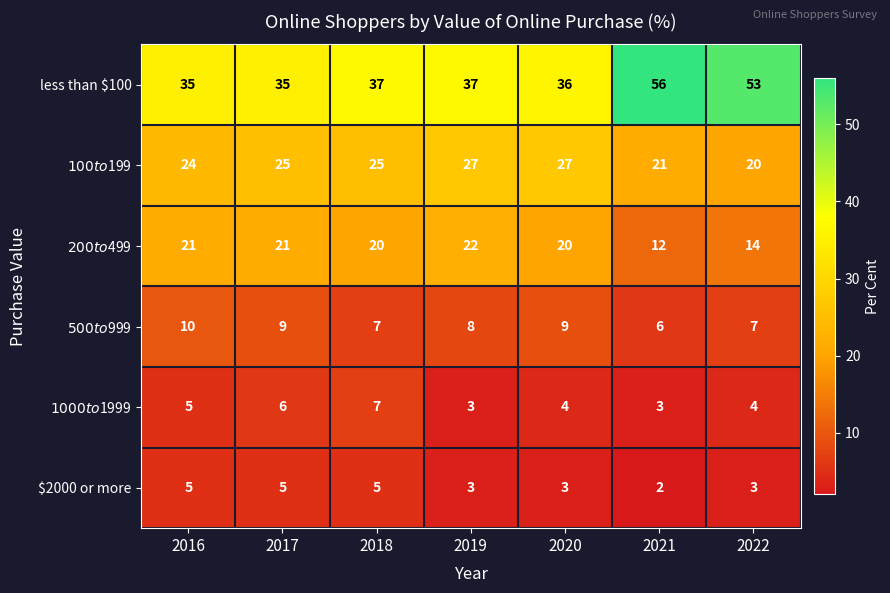

What is the total value across all series at 2021?

100